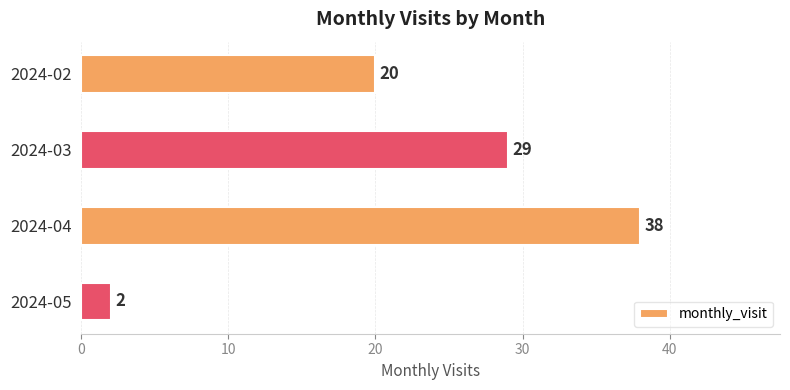

Reading top to bottom, what are all the values shown in this chart?

2024-02=20	2024-03=29	2024-04=38	2024-05=2